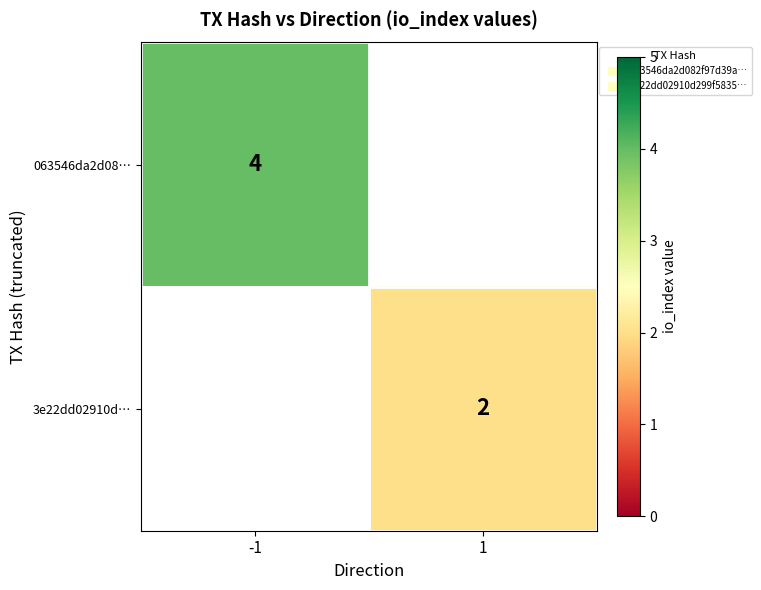

At which label is 063546da2d08… closest to 4?

-1